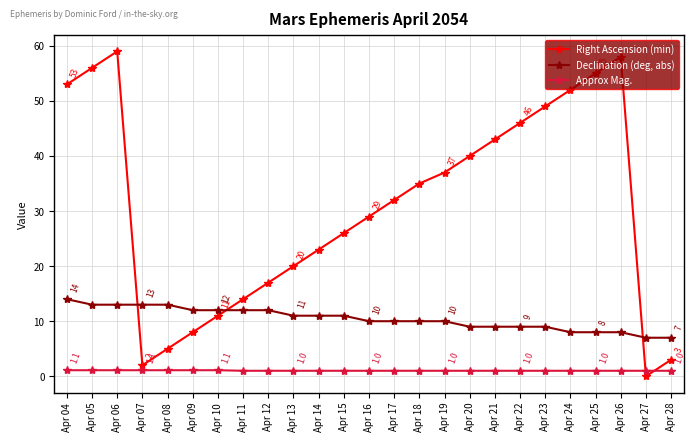

Which series changed the most between Apr 05 and Apr 23?

Right Ascension (min)